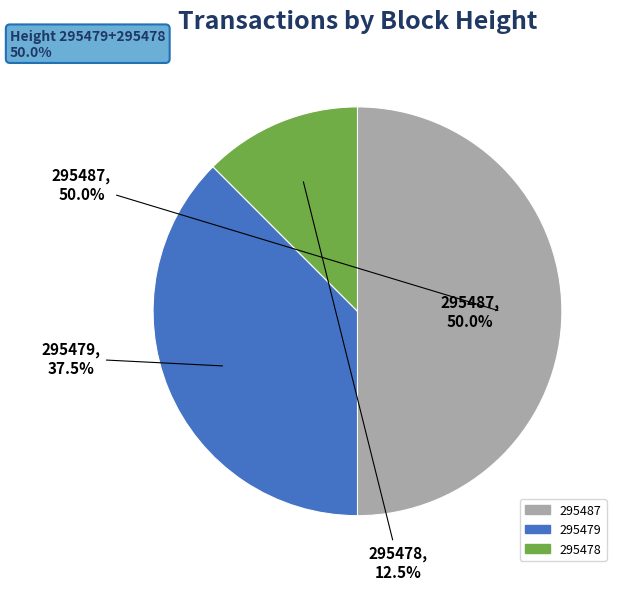

What is the change in value from 295479 to 295478?

-2